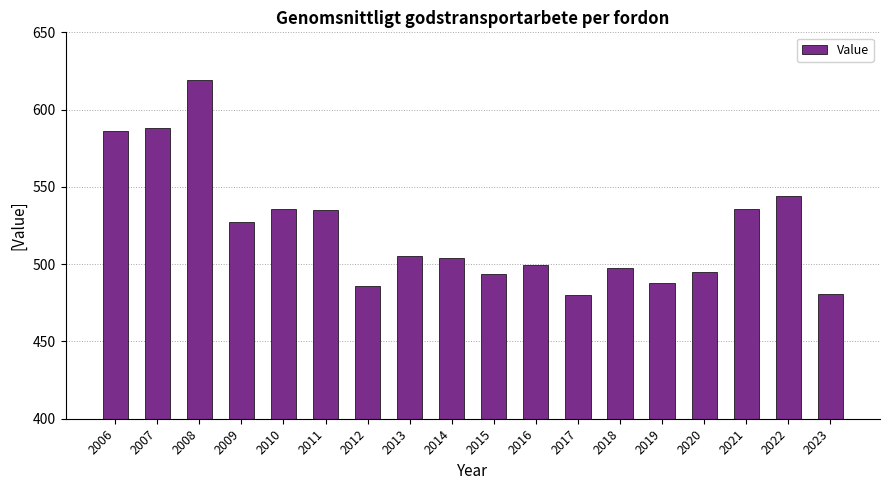

Approximately how many times larger is the value at 2015 compared to 2007?

0.8